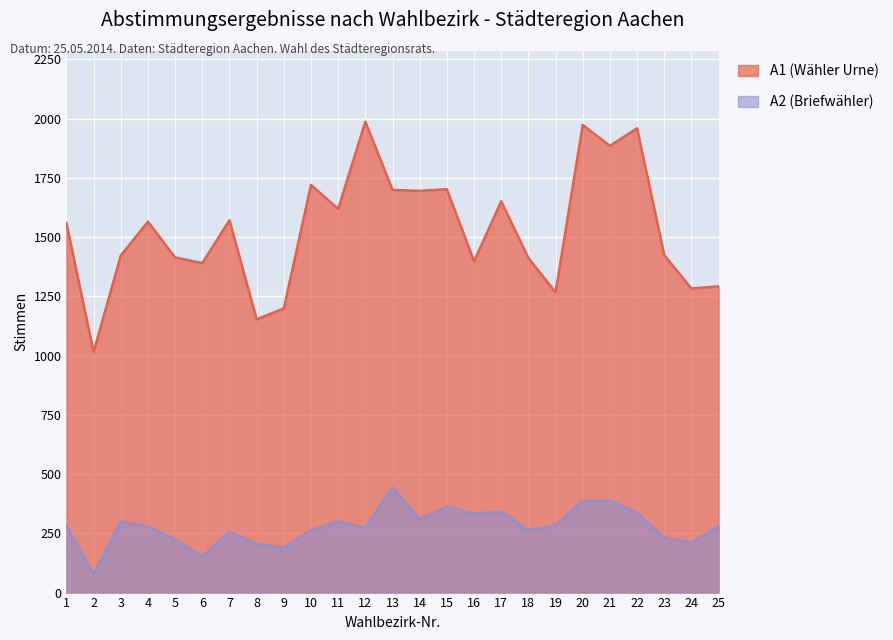

What is the value of the A2 point at the 2nd from the left?

77